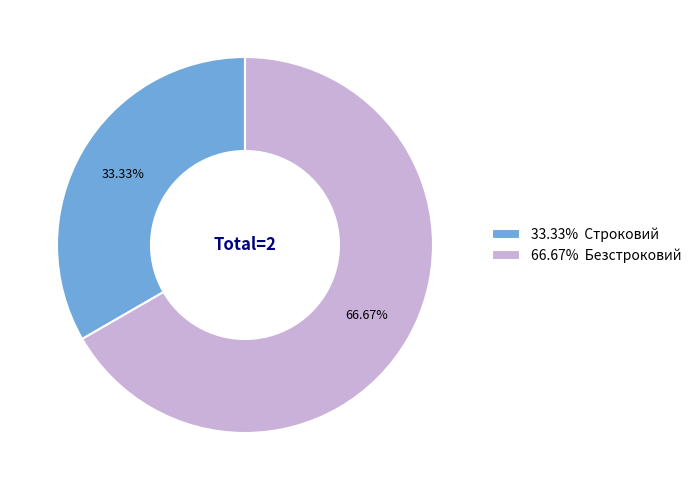

Between 66.67% Безстроковий and 33.33% Строковий, which is larger?

66.67% Безстроковий